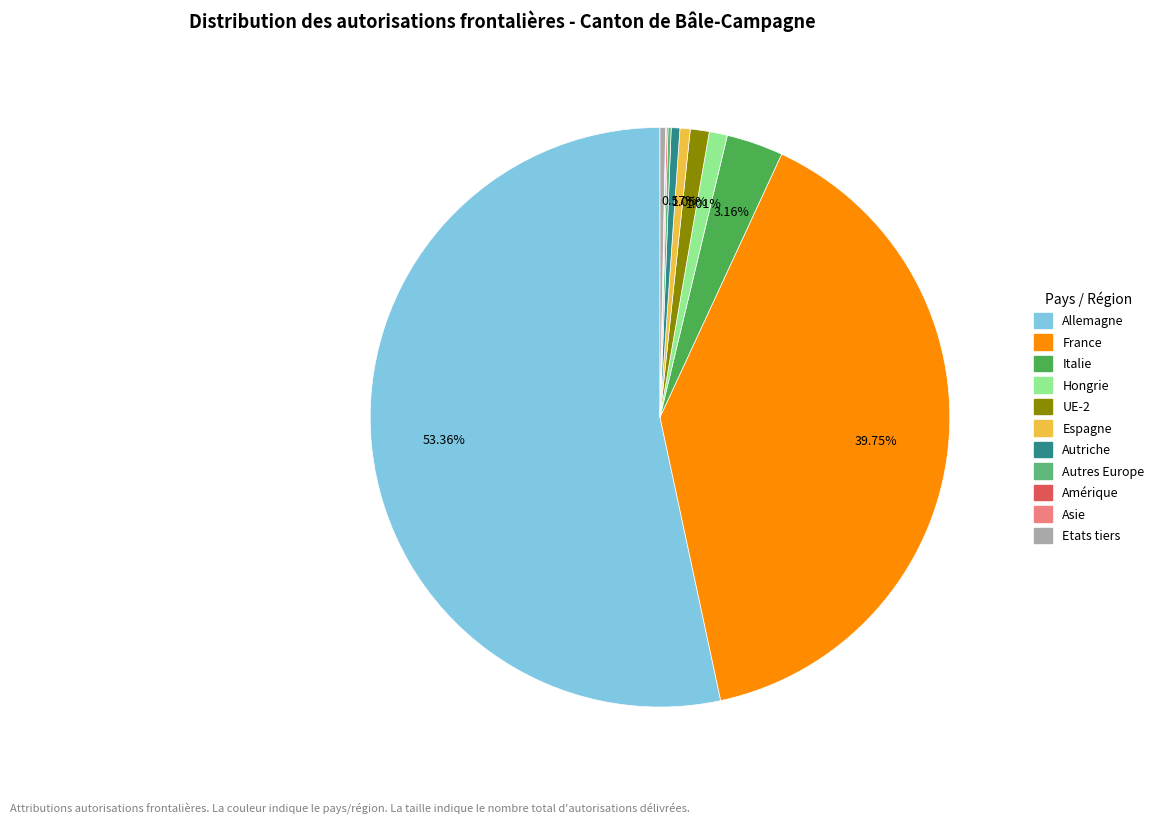

Is Allemagne the majority of the pie?

Yes